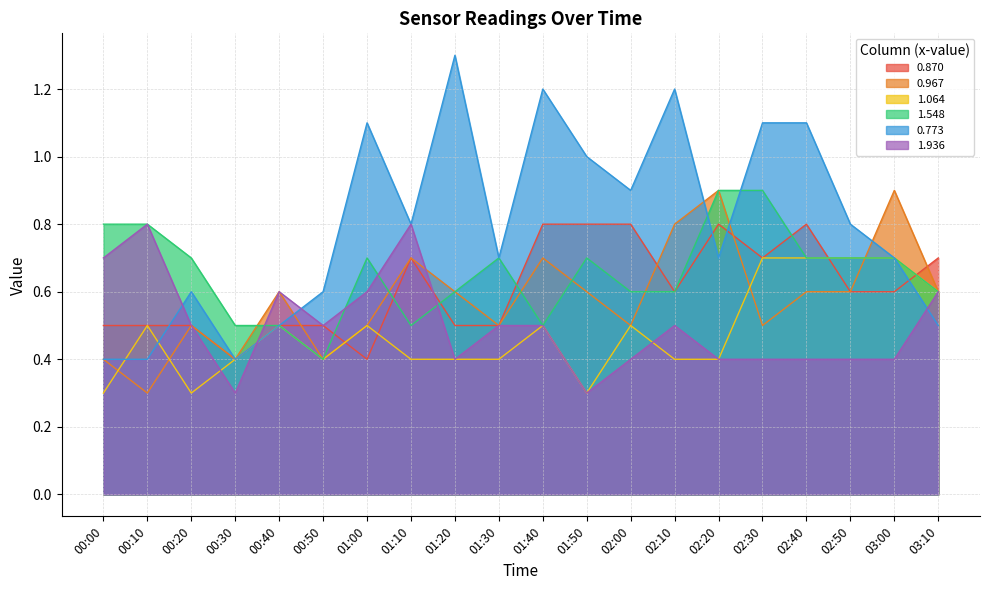

Which series has the largest range (max minus min)?

0.773